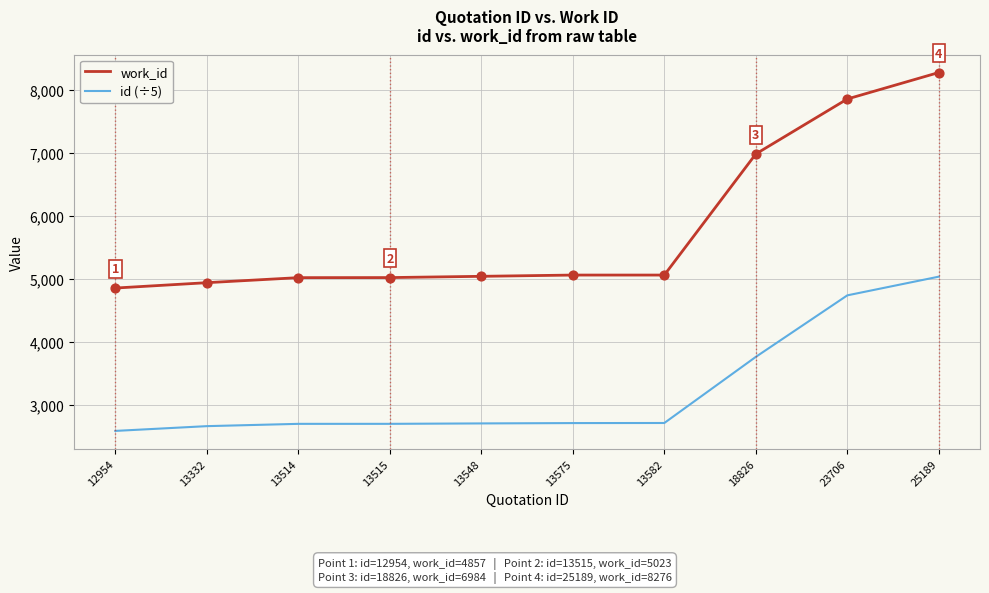

What is the difference between the highest and lowest values at 25189?

3238.2